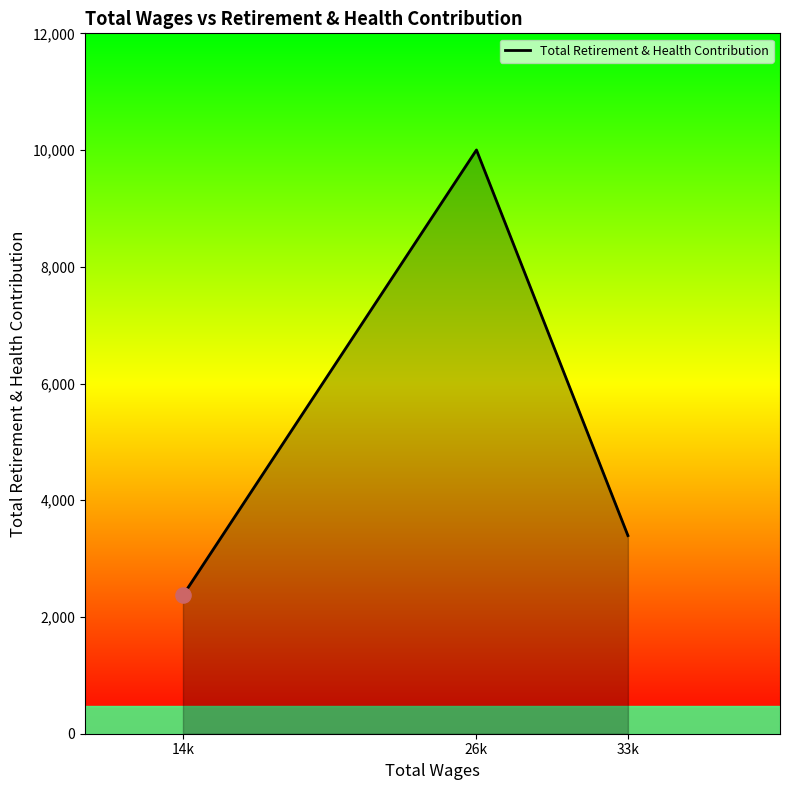

What is the change in value from 26k to 33k?

-6607